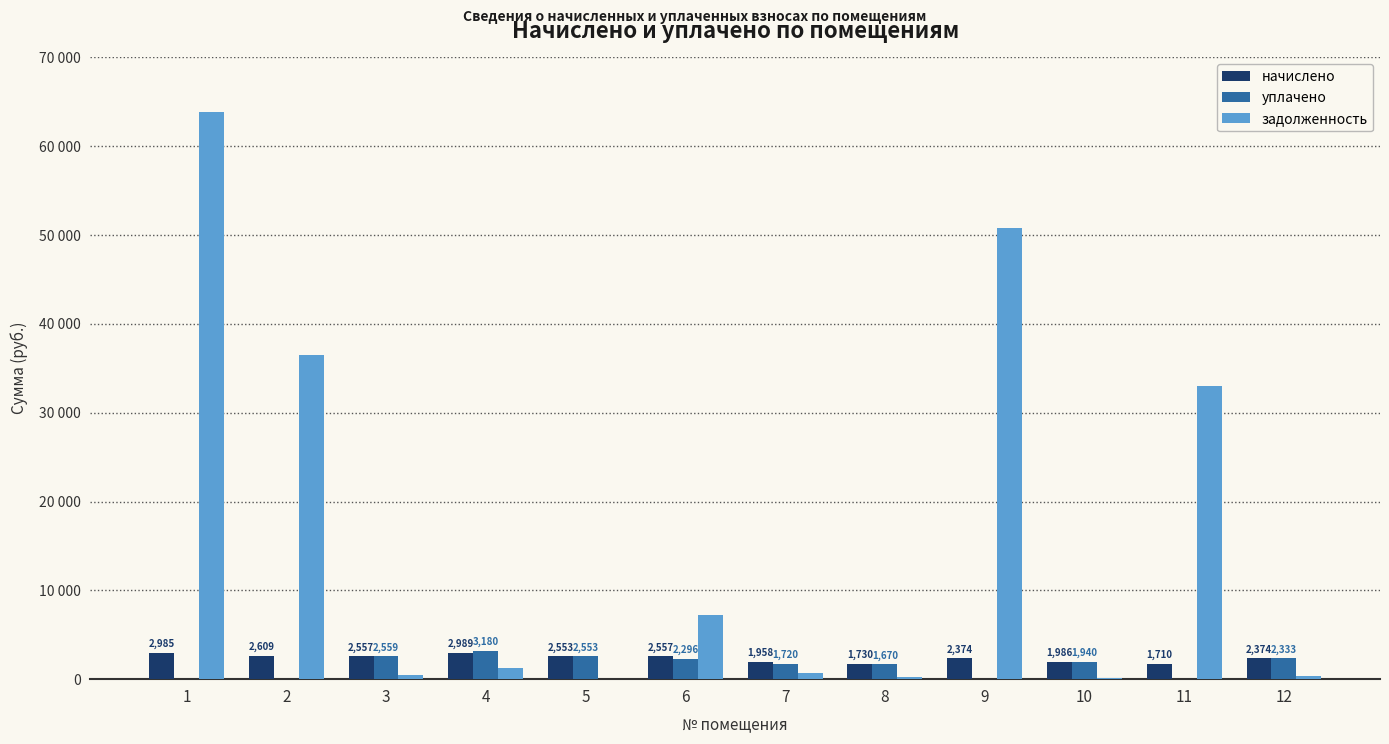

What are all the series names shown in the legend?

начислено, уплачено, задолженность